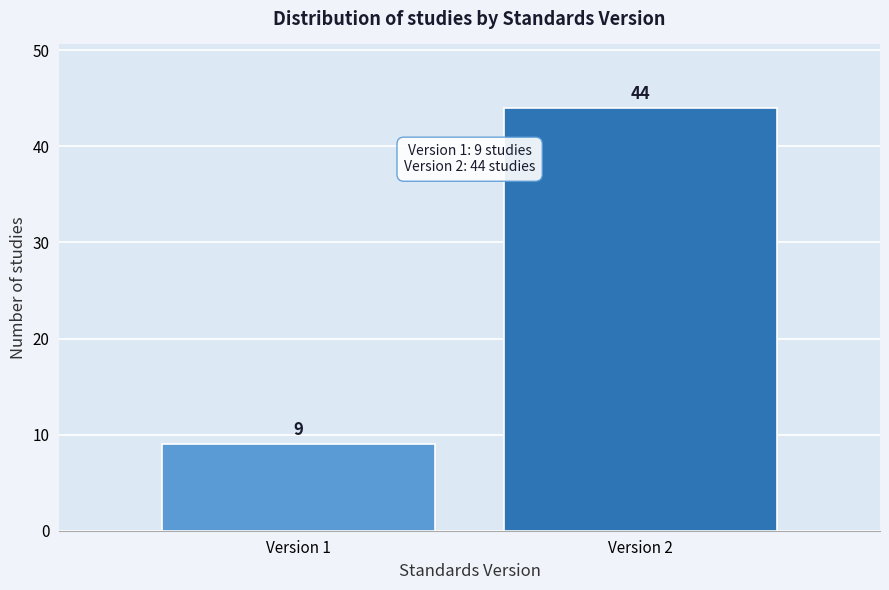

Reading left to right, list all the values displayed in this chart.

Version 1=9	Version 2=44